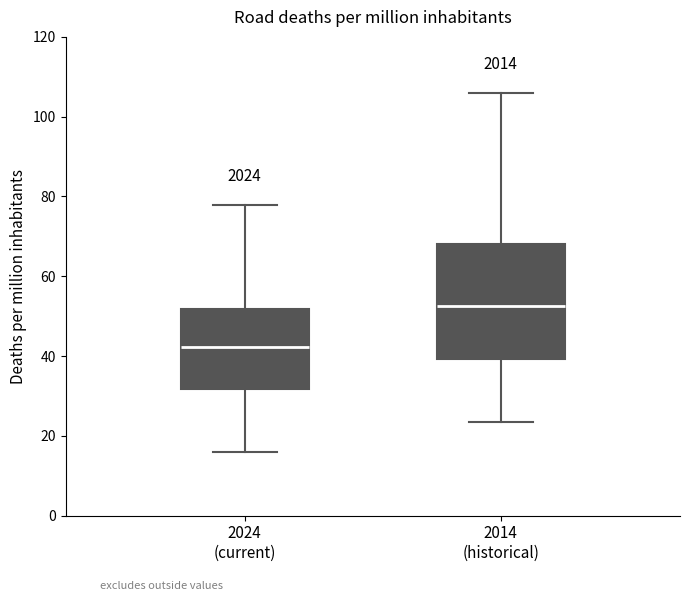

Which box's median line is the lowest?

2024 (current)